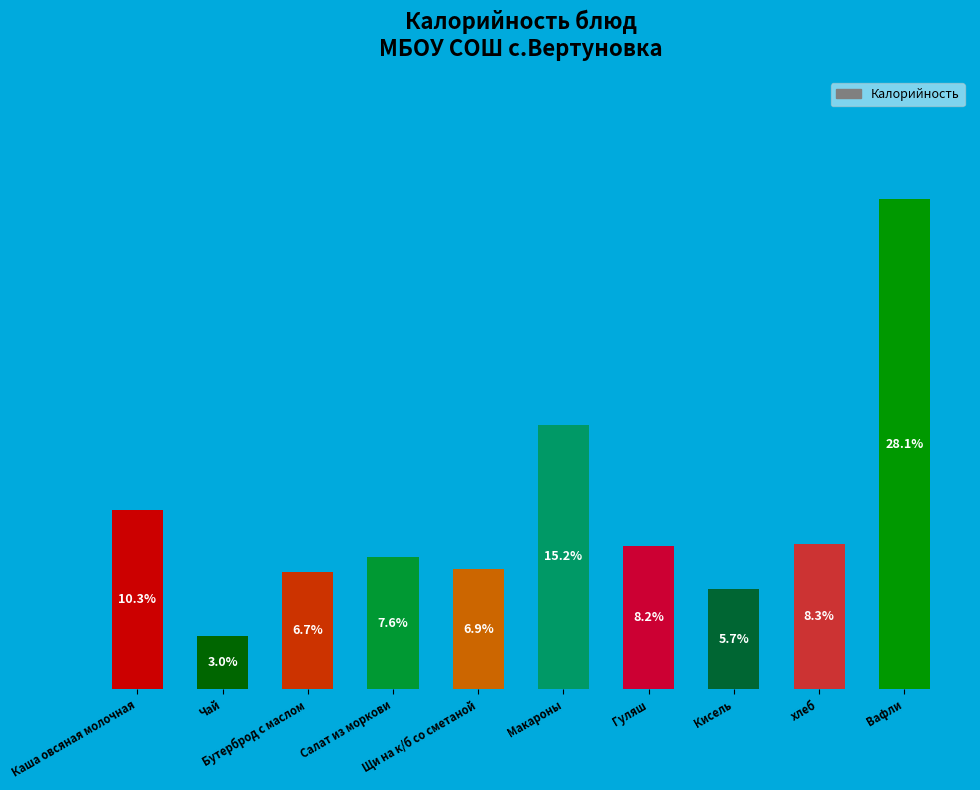

What is the change in value from Щи на к/б со сметаной to Гуляш?

+1.4